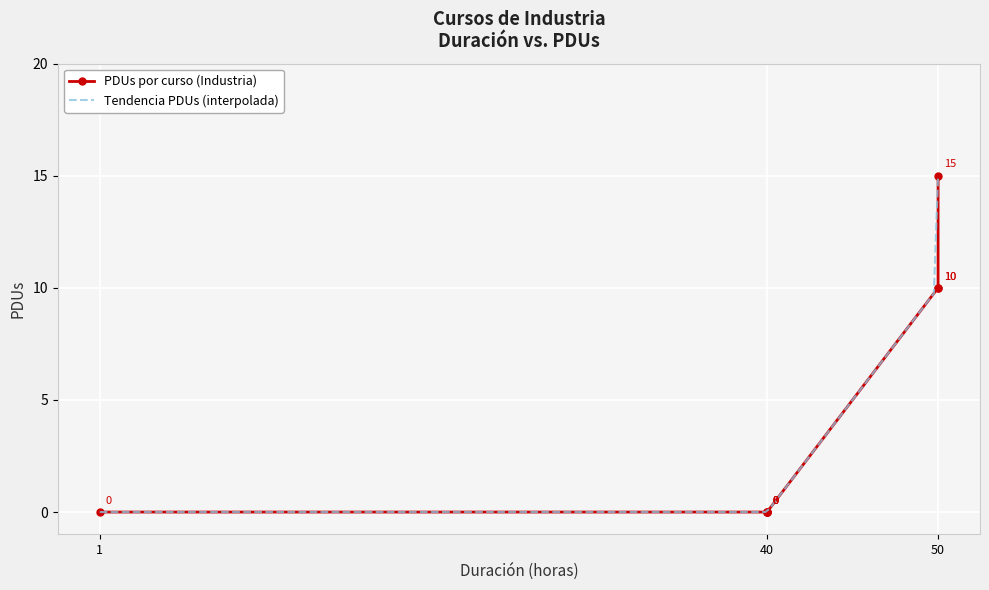

How many data points does each series have?

8